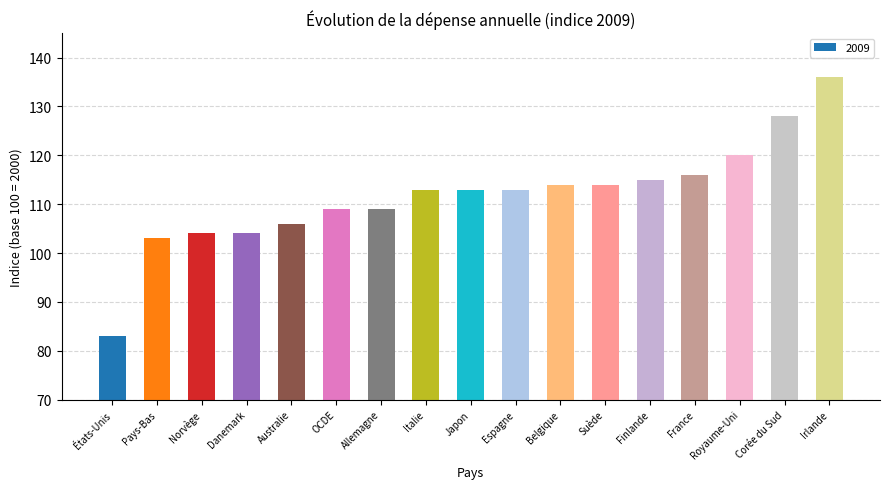

What is the value of the 5th bar from the left?

106